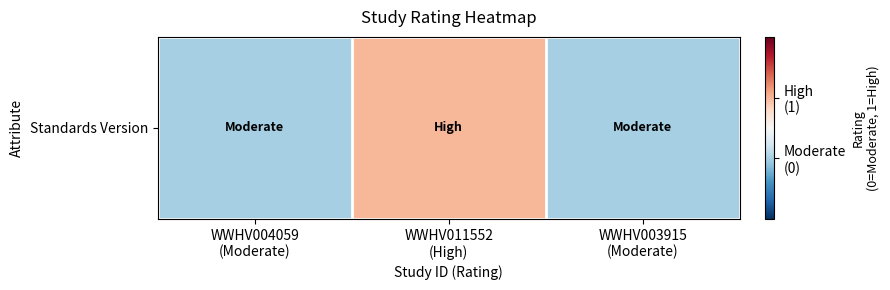

Which has a higher value, WWHV003915
(Moderate) or WWHV011552
(High)?

WWHV011552
(High)